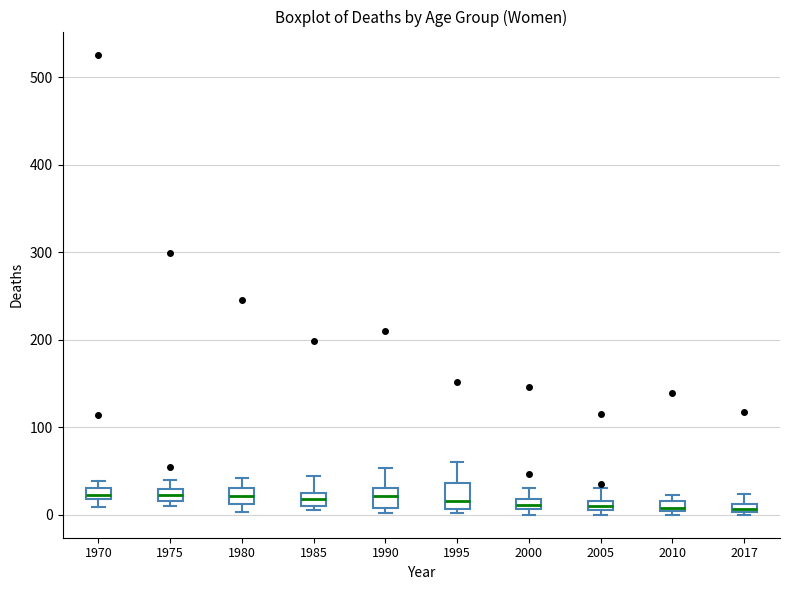

Where is the lower edge of the box at x = 1990 on the y-axis? The values are not printed on the chart, so give them approximately, as read against the axis.

10